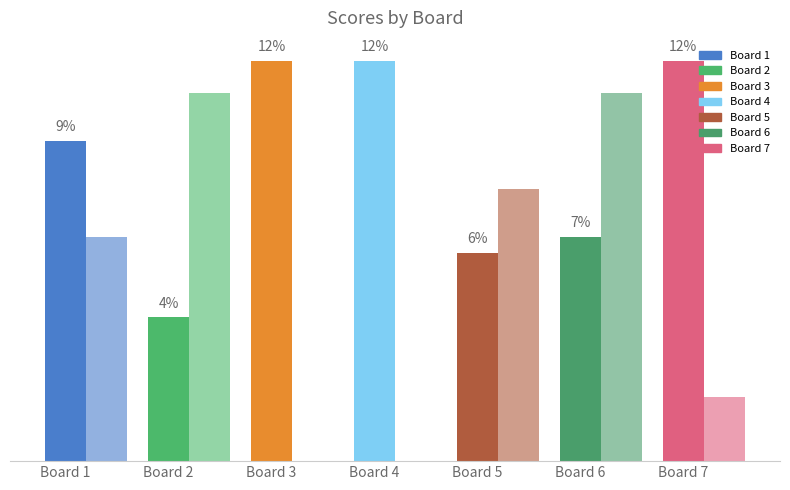

How many bars are there in total?

14